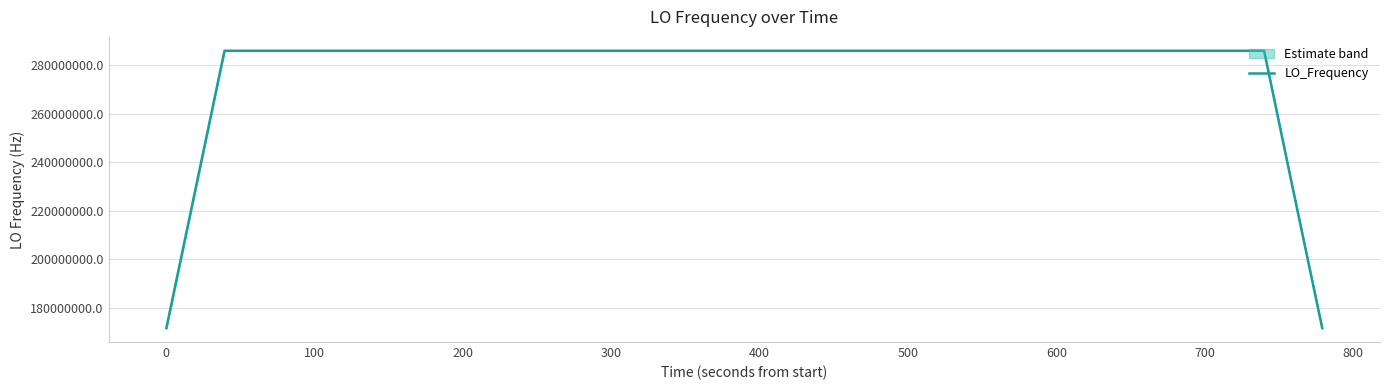

What is the maximum value for LO_Frequency?

286078802.0